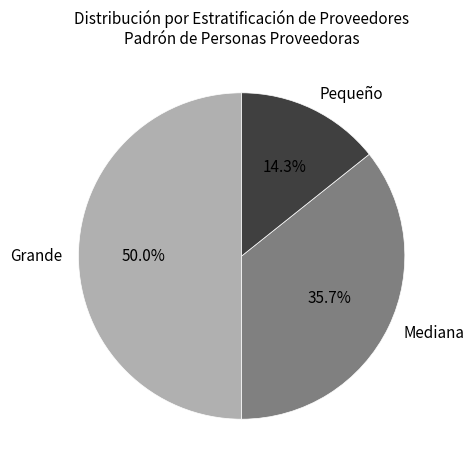

What is the smallest slice in the pie chart?

Pequeño